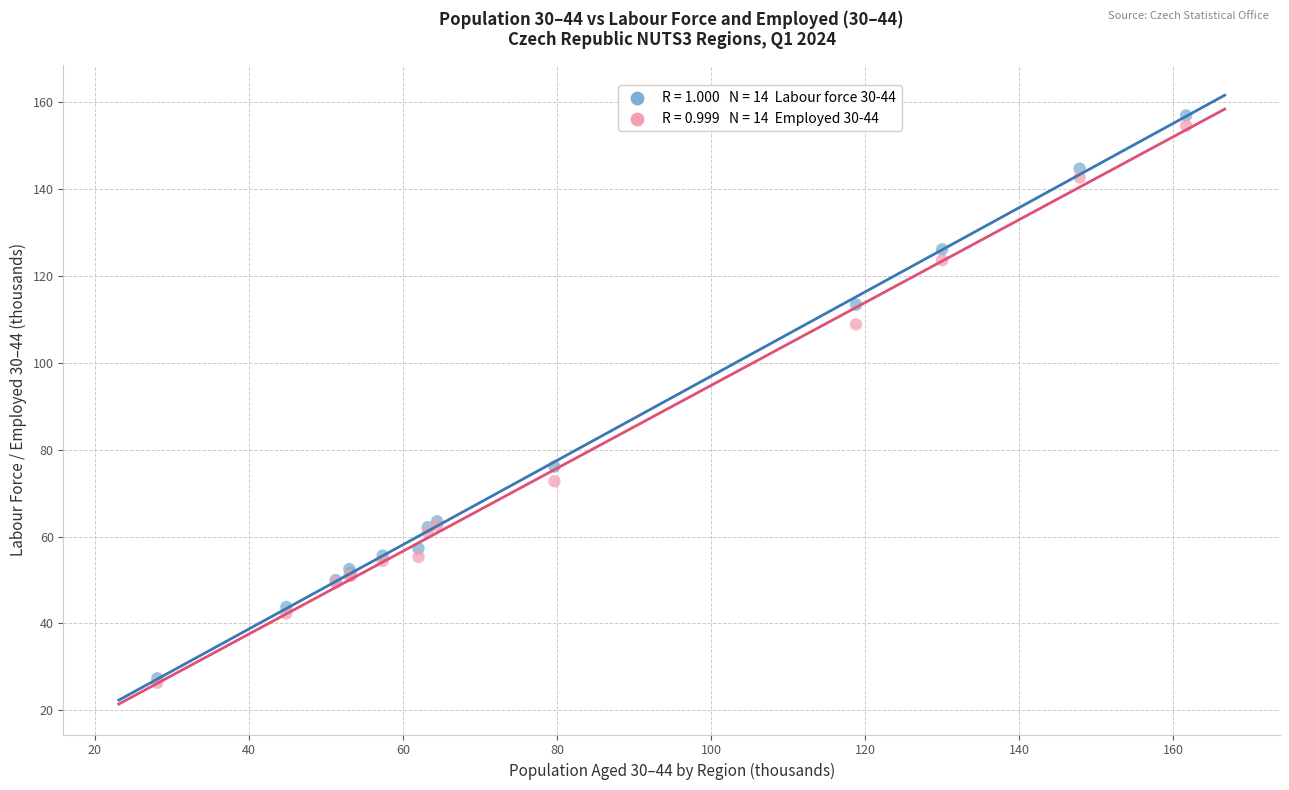

Across all series, what Y value is closest to 91?

76.1